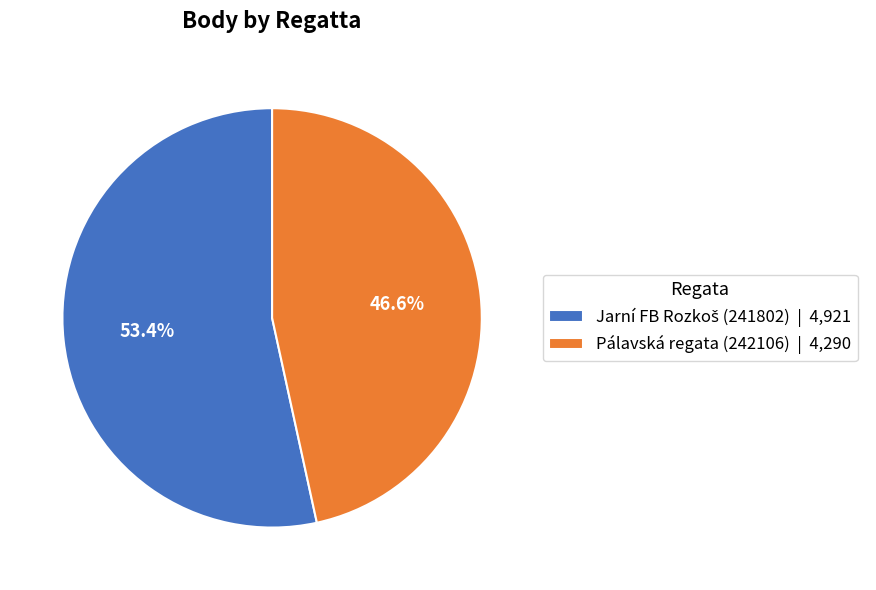

Is there a majority slice in this chart?

Yes